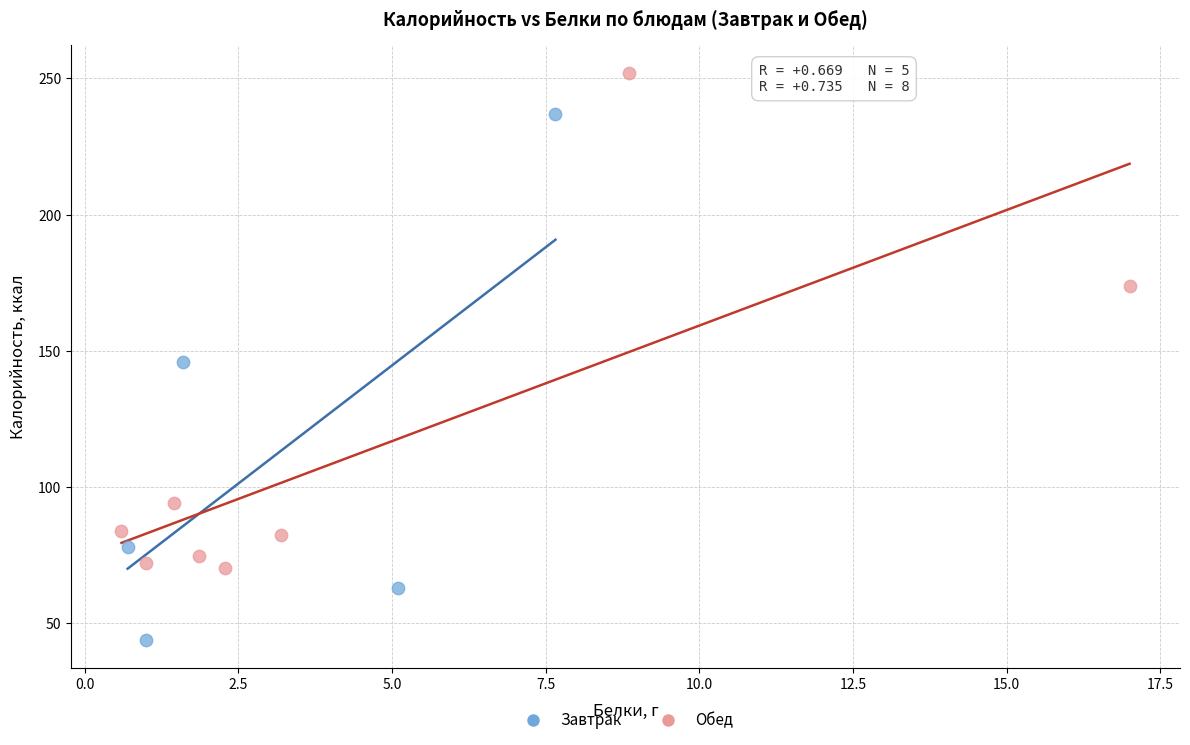

What are all the series names shown in the legend?

Завтрак, Обед